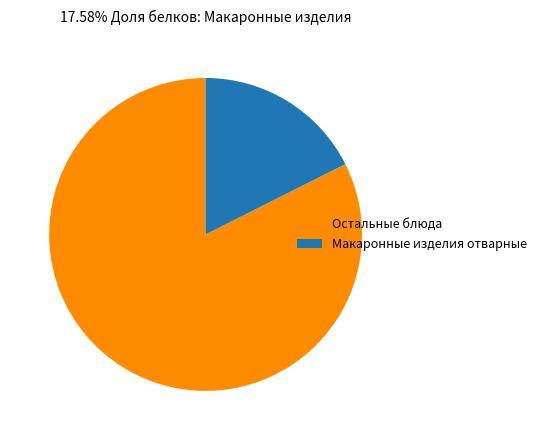

Which slice is the smallest?

Макаронные изделия отварные